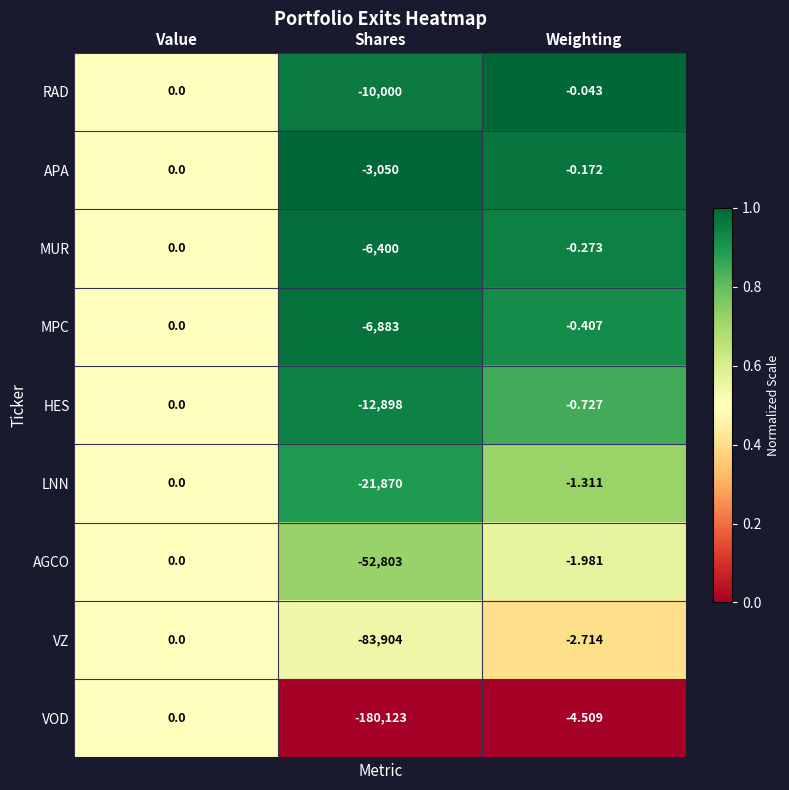

Is the value of HES at Weighting greater than the value of LNN at Weighting?

Yes